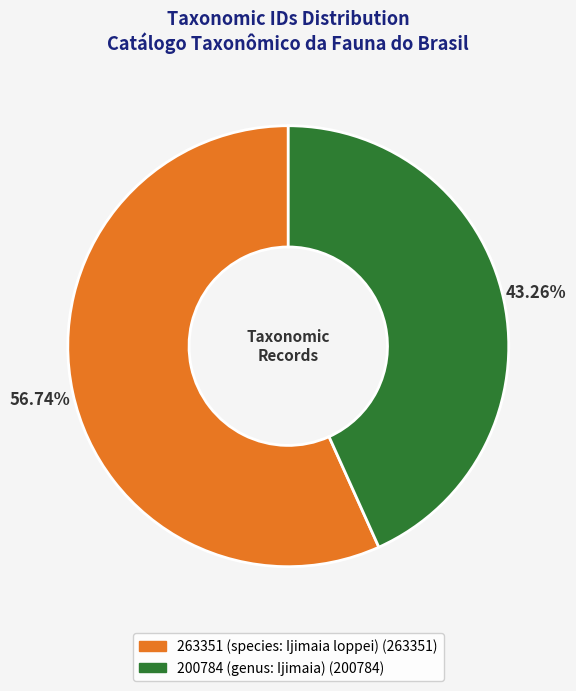

What percentage do 200784 (genus: Ijimaia) and 263351 (species: Ijimaia loppei) together represent?

100.0%